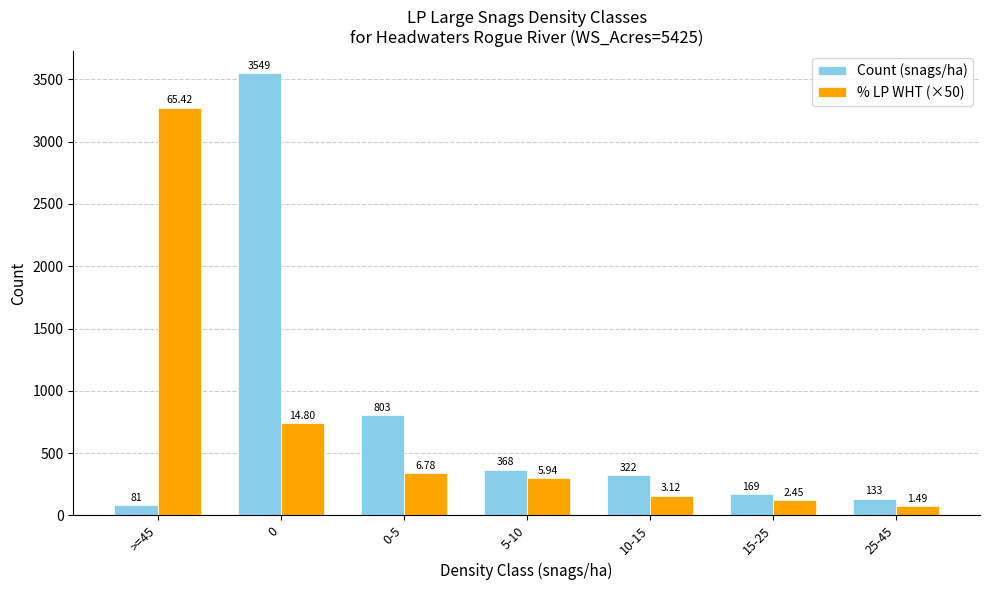

What is the difference between the maximum and minimum values in the % LP WHT (×50) series?

3196.5